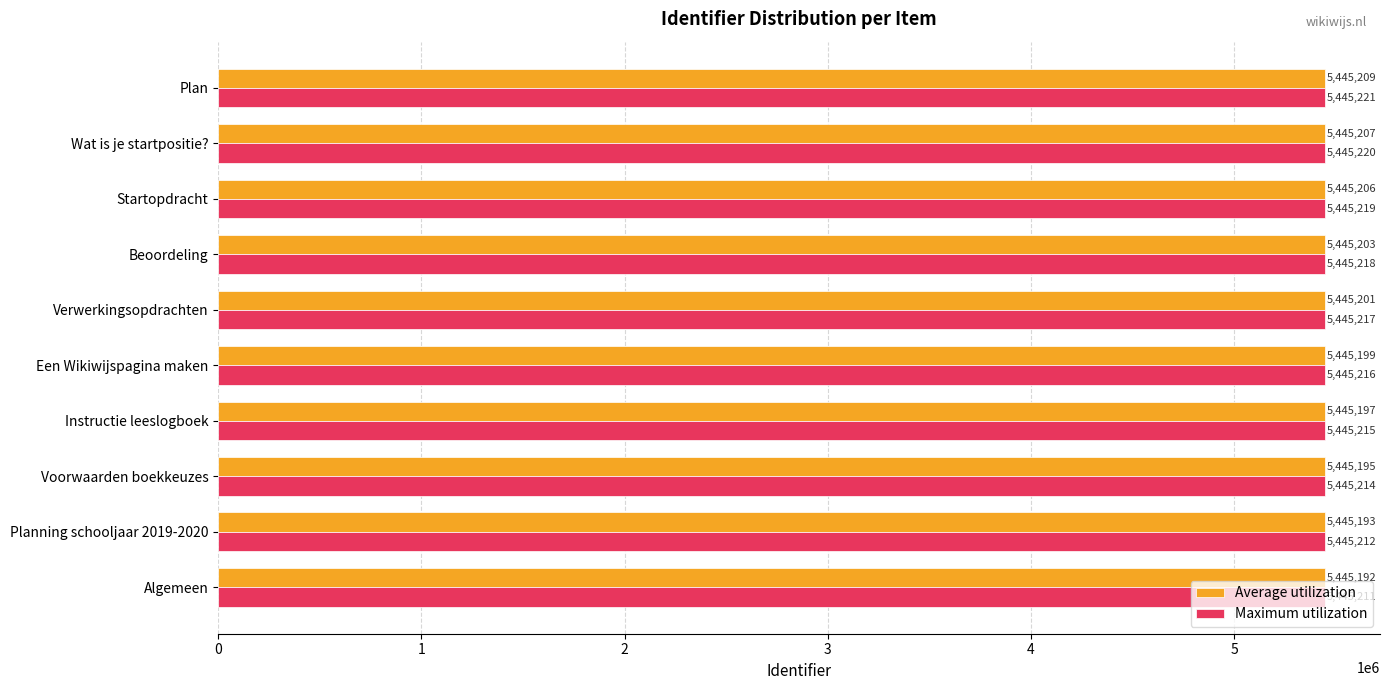

What are all the series names shown in the legend?

Average utilization, Maximum utilization